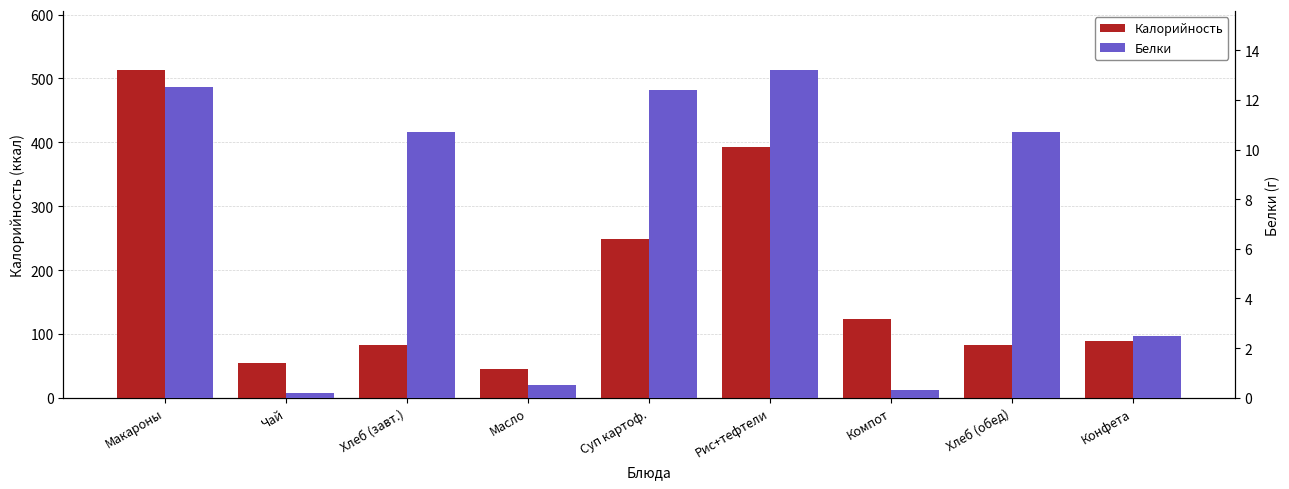

What is the label of the 8th bar from the left?

Хлеб (обед)